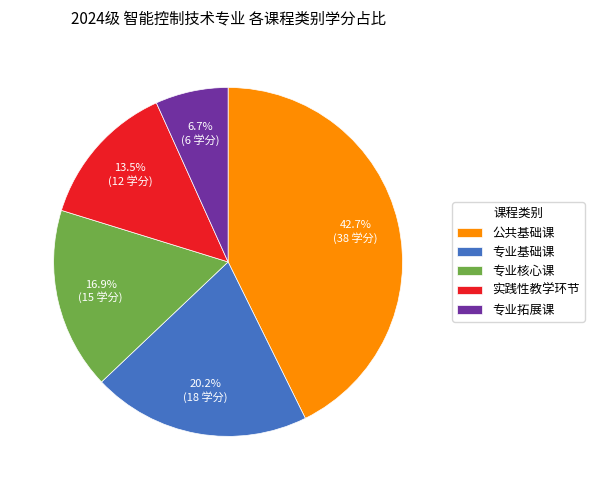

To the nearest percent, what is the difference between the largest and smallest slice percentages?

36%